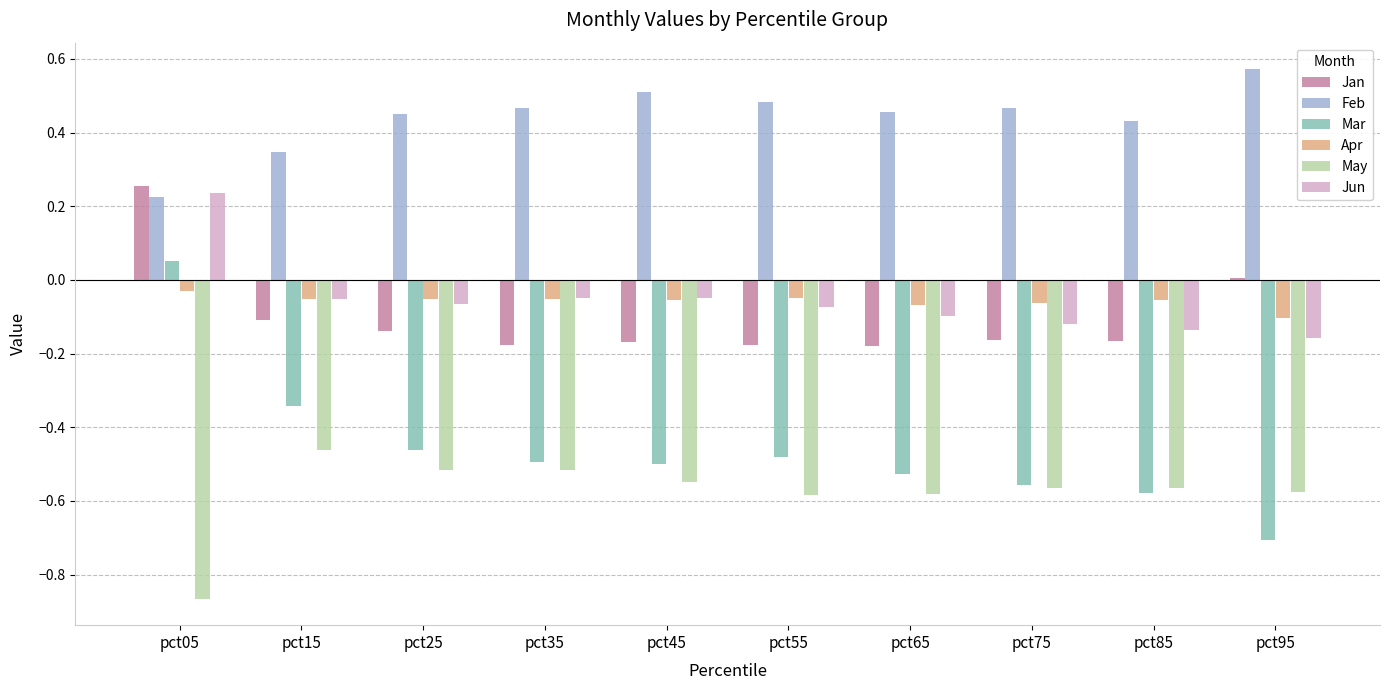

What is the sum of the Feb values at pct55 and pct75?

0.9